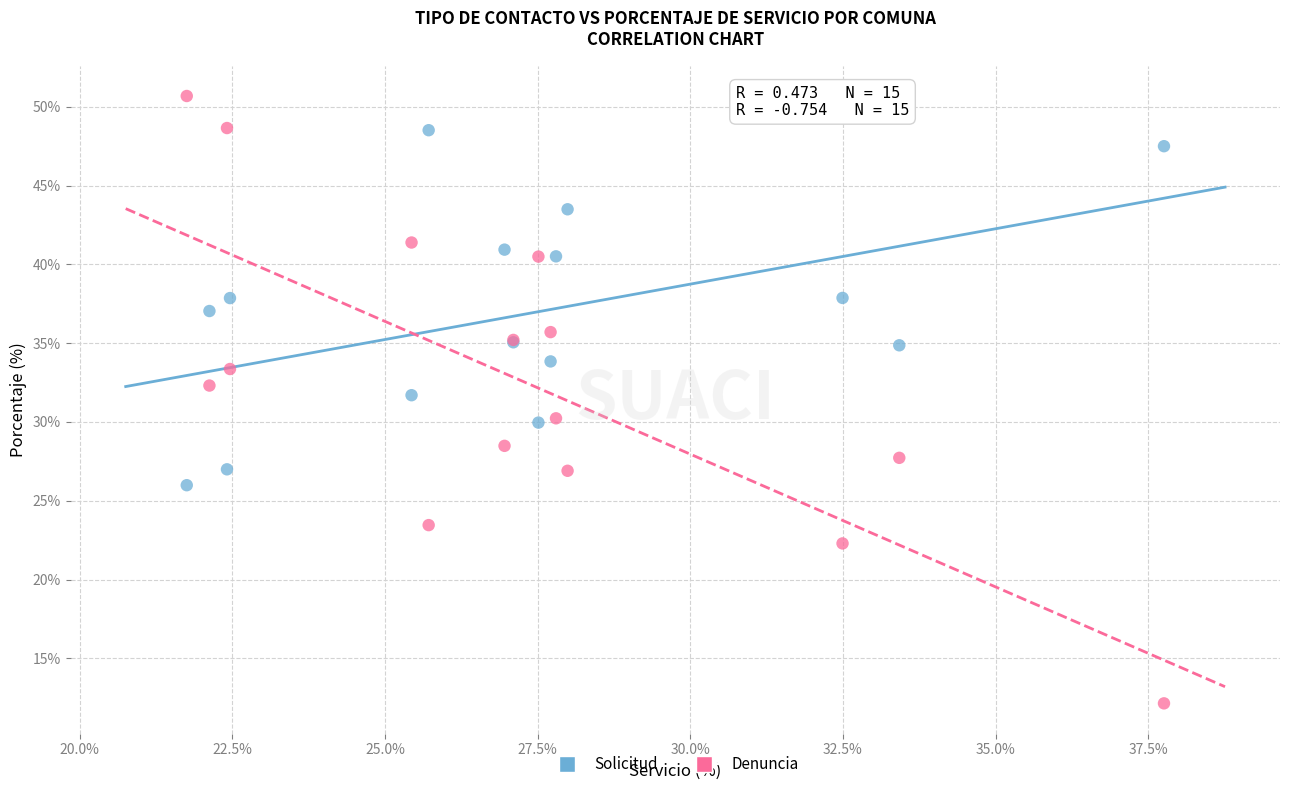

Which series reaches the minimum Y coordinate?

Denuncia